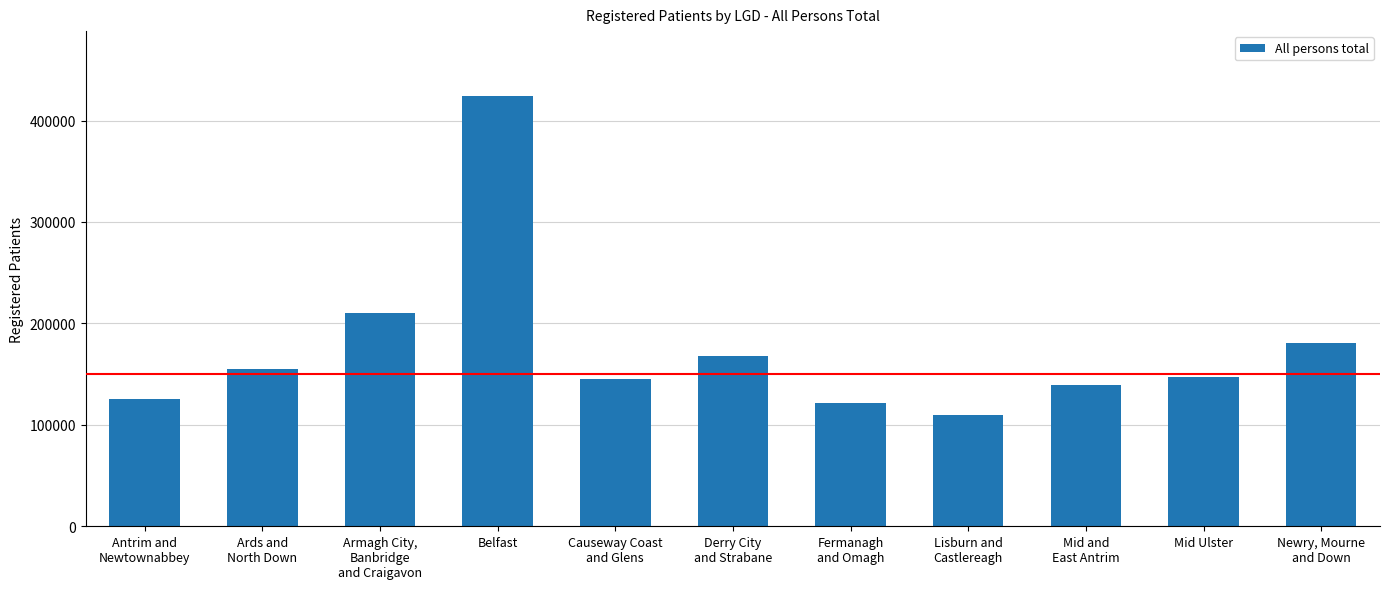

At which category does the chart reach its minimum across all series?

Lisburn and
Castlereagh